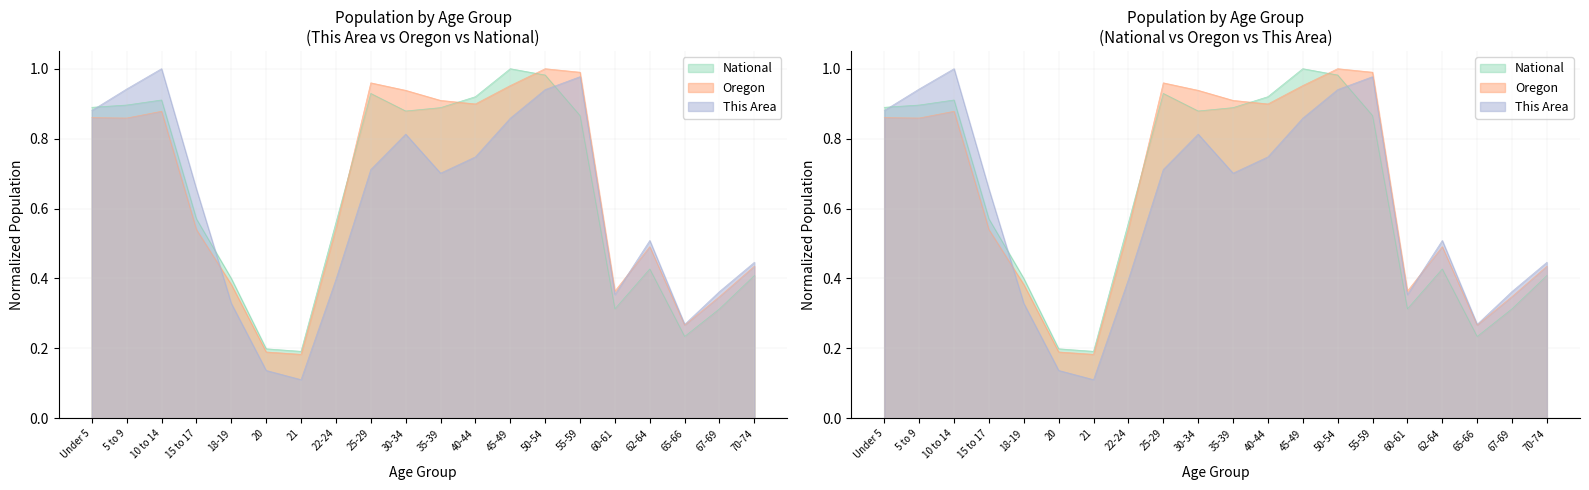

Which series has the largest total across all categories?

Oregon